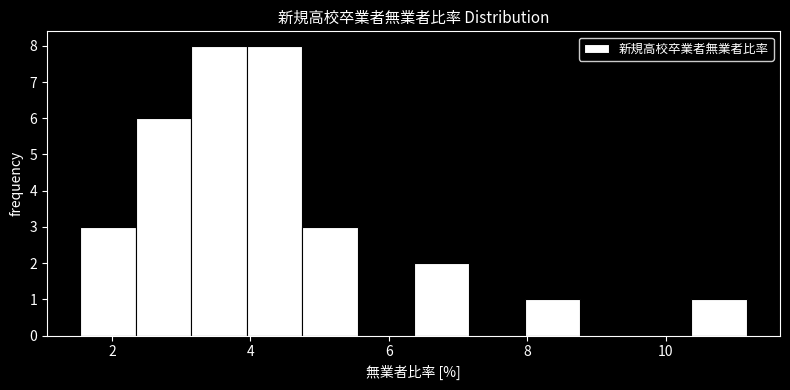

What is the height of the bar covering 1.6 to 2.4 on the x-axis? Neither the bar edges nor the heights are printed on the chart, so give them approximately, as read against the axes.

3